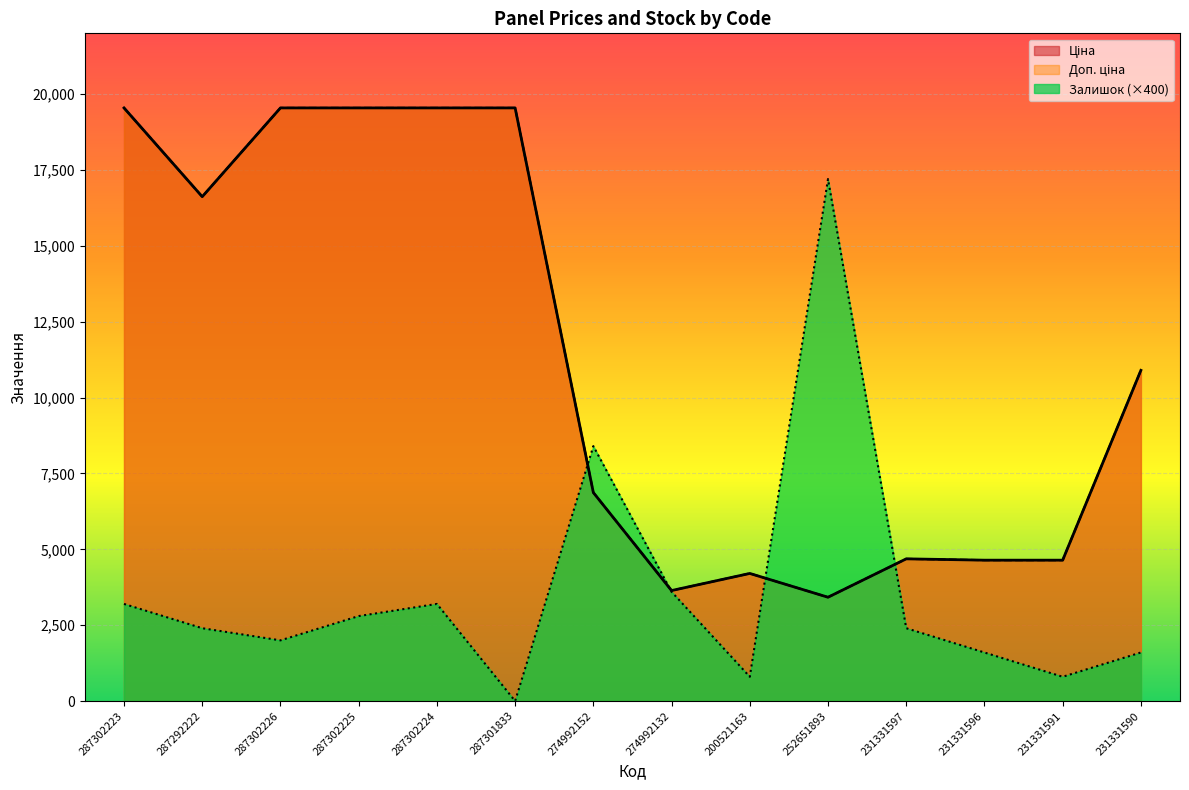

True or false: Залишок has a value of 800.0 at 200521163.

True